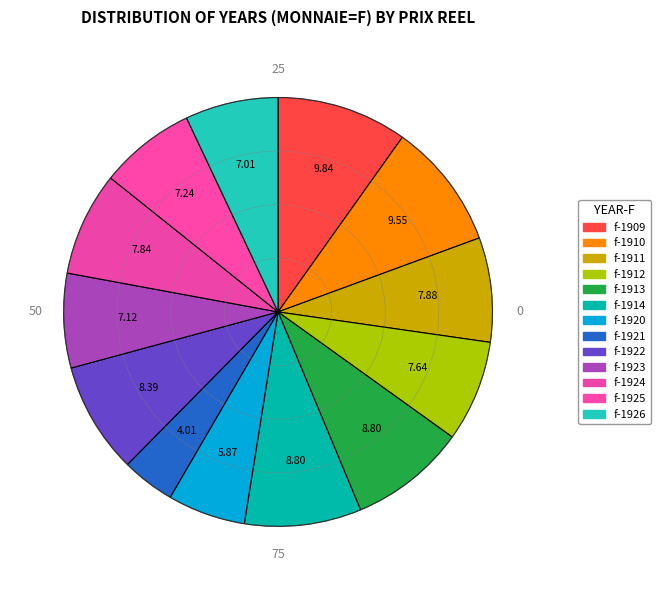

Count the number of slices in the pie.

13